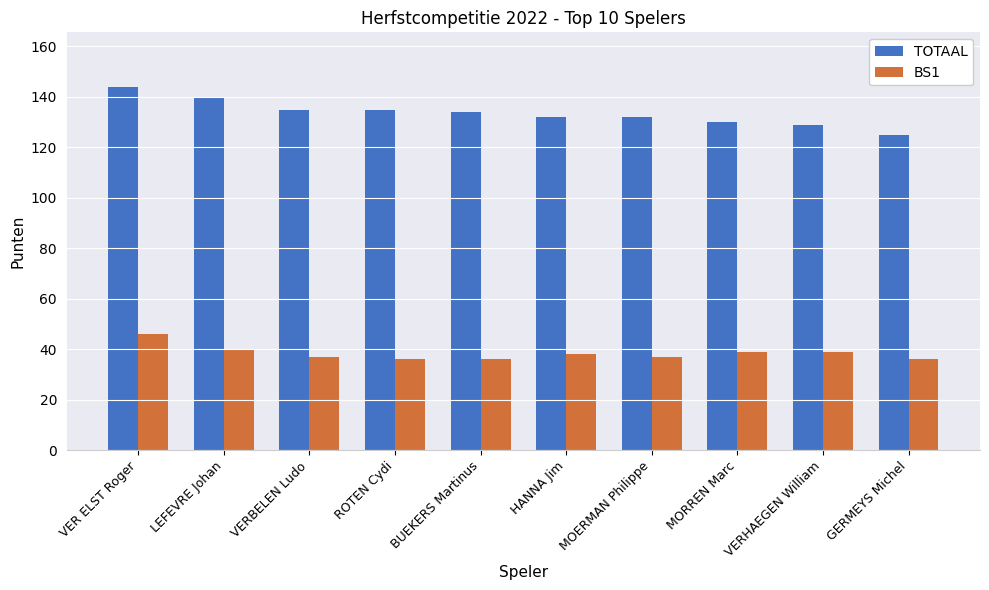

Which series changed the most between LEFEVRE Johan and MORREN Marc?

TOTAAL